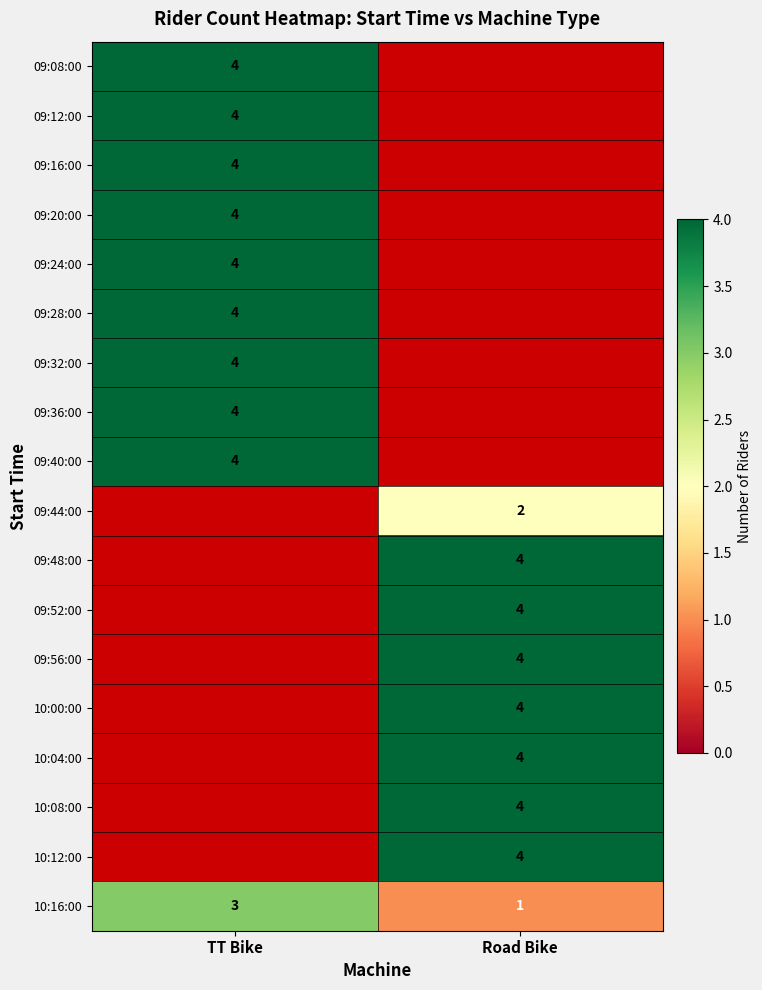

How many distinct data groups are displayed?

18